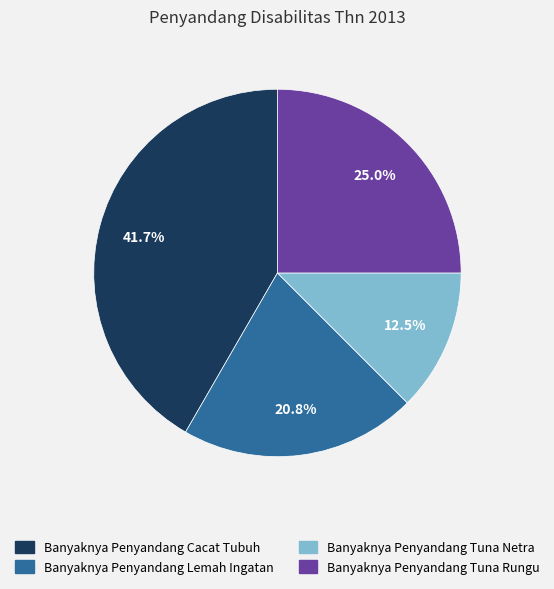

What is the total percentage of Banyaknya Penyandang Tuna Rungu and Banyaknya Penyandang Cacat Tubuh?

66.7%